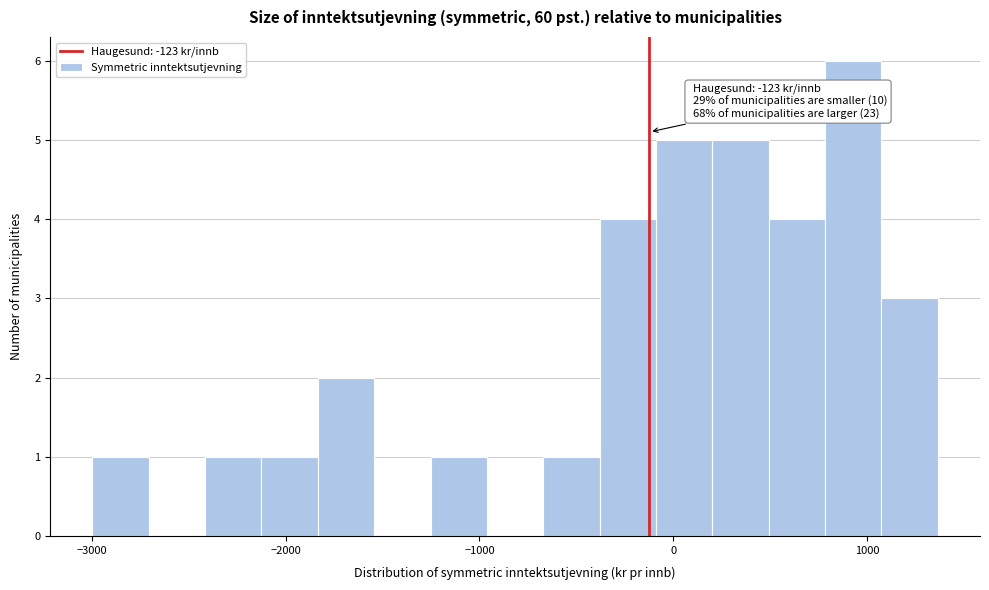

Around what value on the x-axis is the tallest bar? Give the approximate position of its centre, as read against the axis.

900